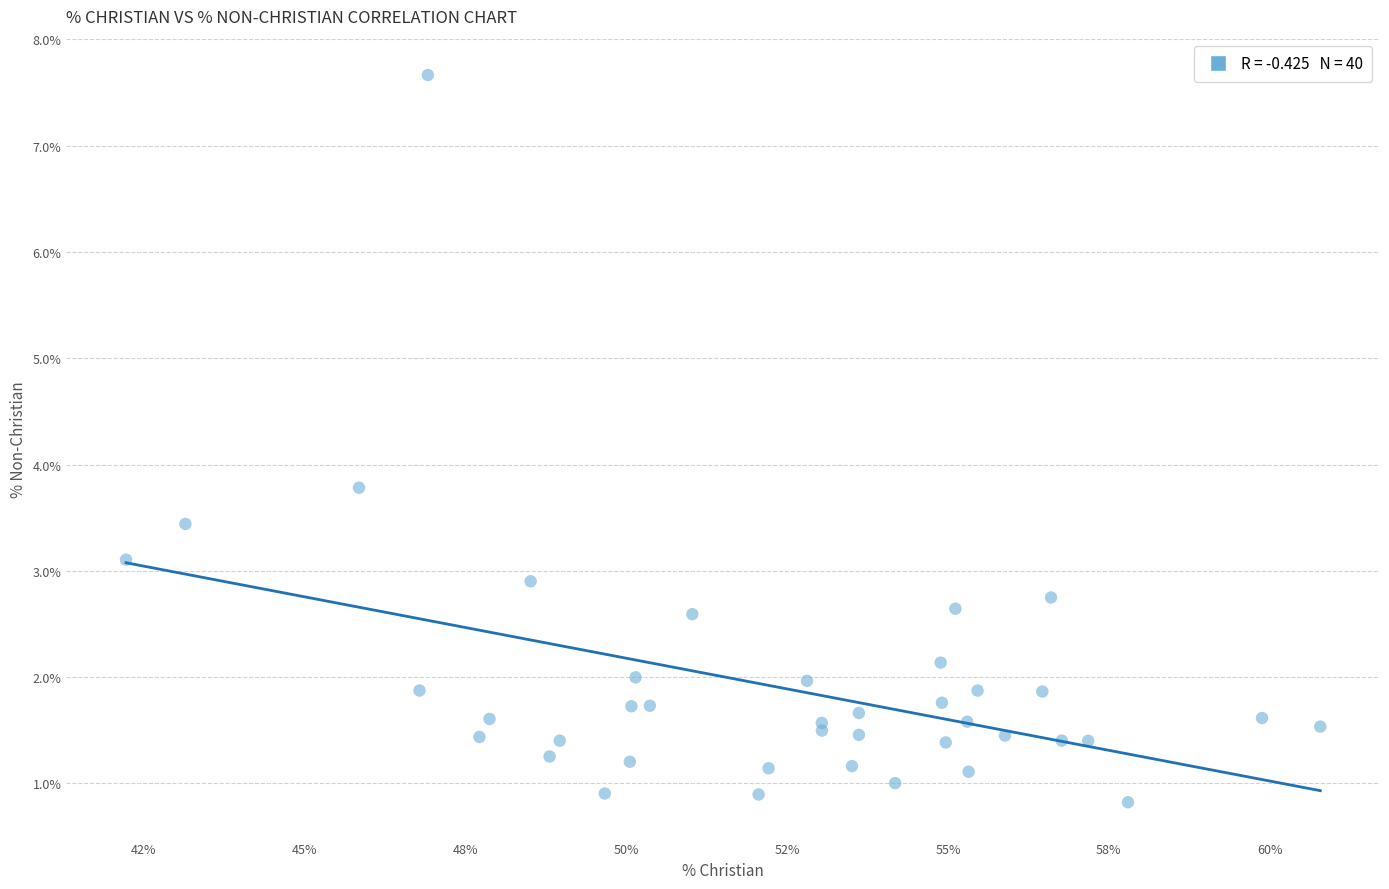

What Y value in the scatter plot is closest to 4?

3.8